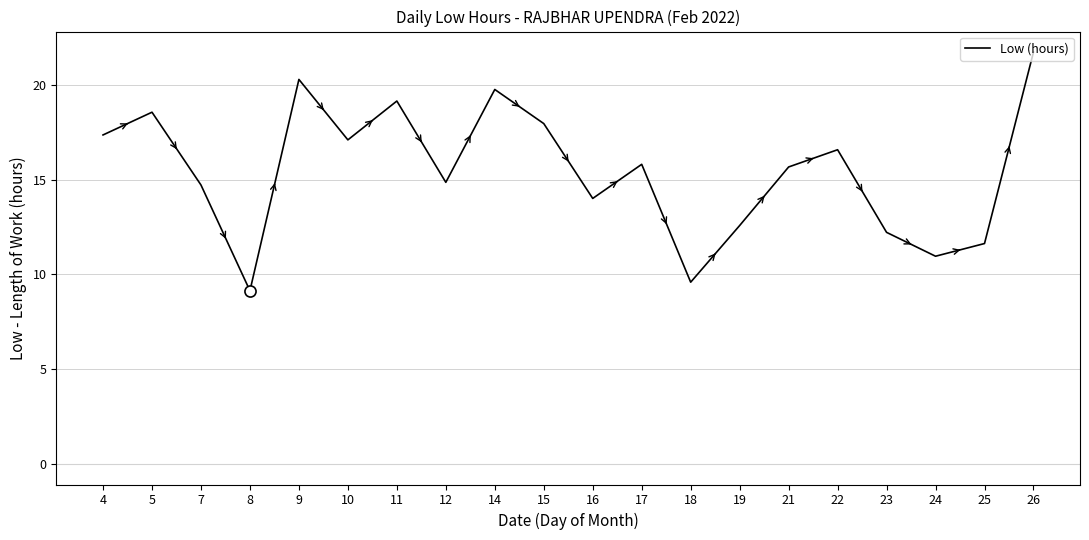

Approximately how many times larger is the value at 11 compared to 7?

1.3